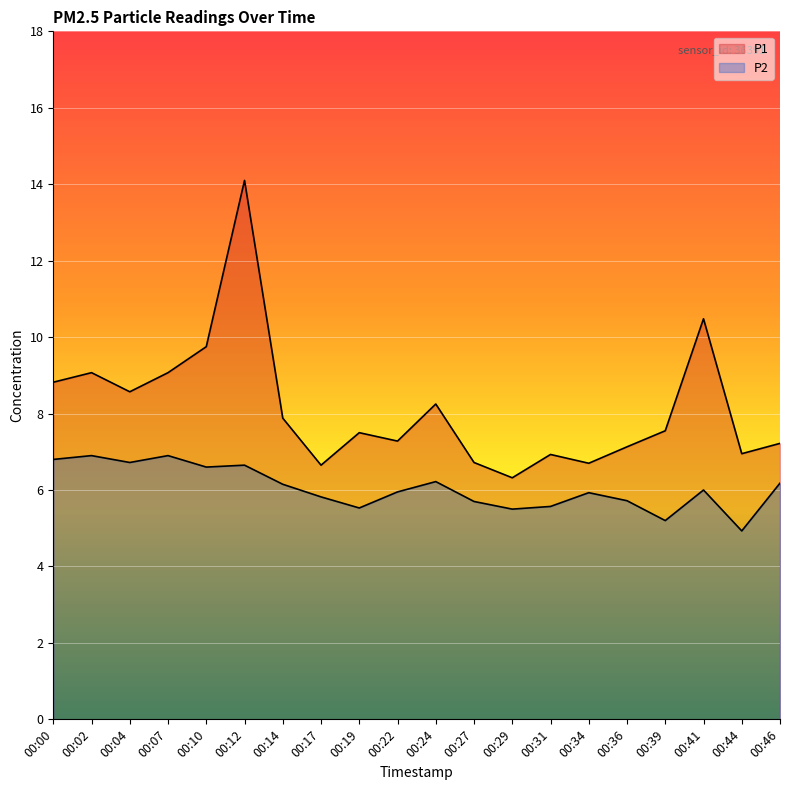

What are all the series names shown in the legend?

P1, P2